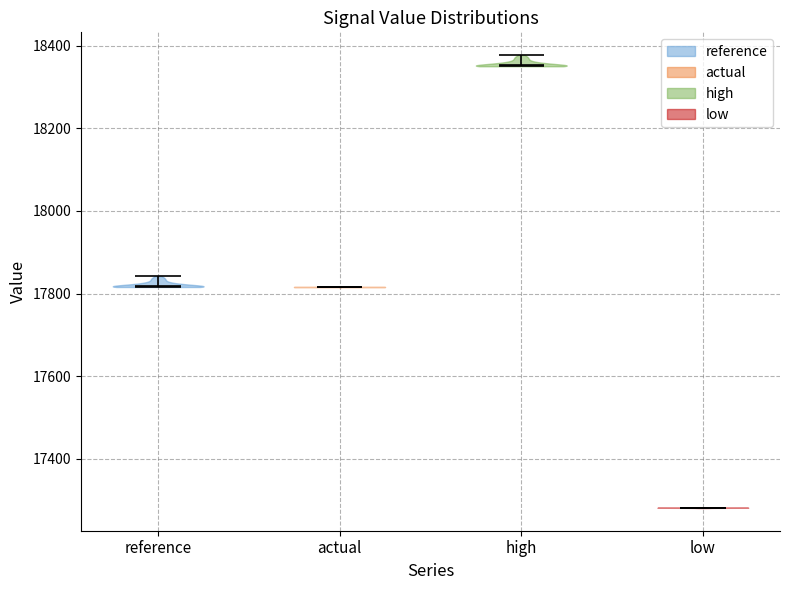

Which violin has the lowest median line?

low